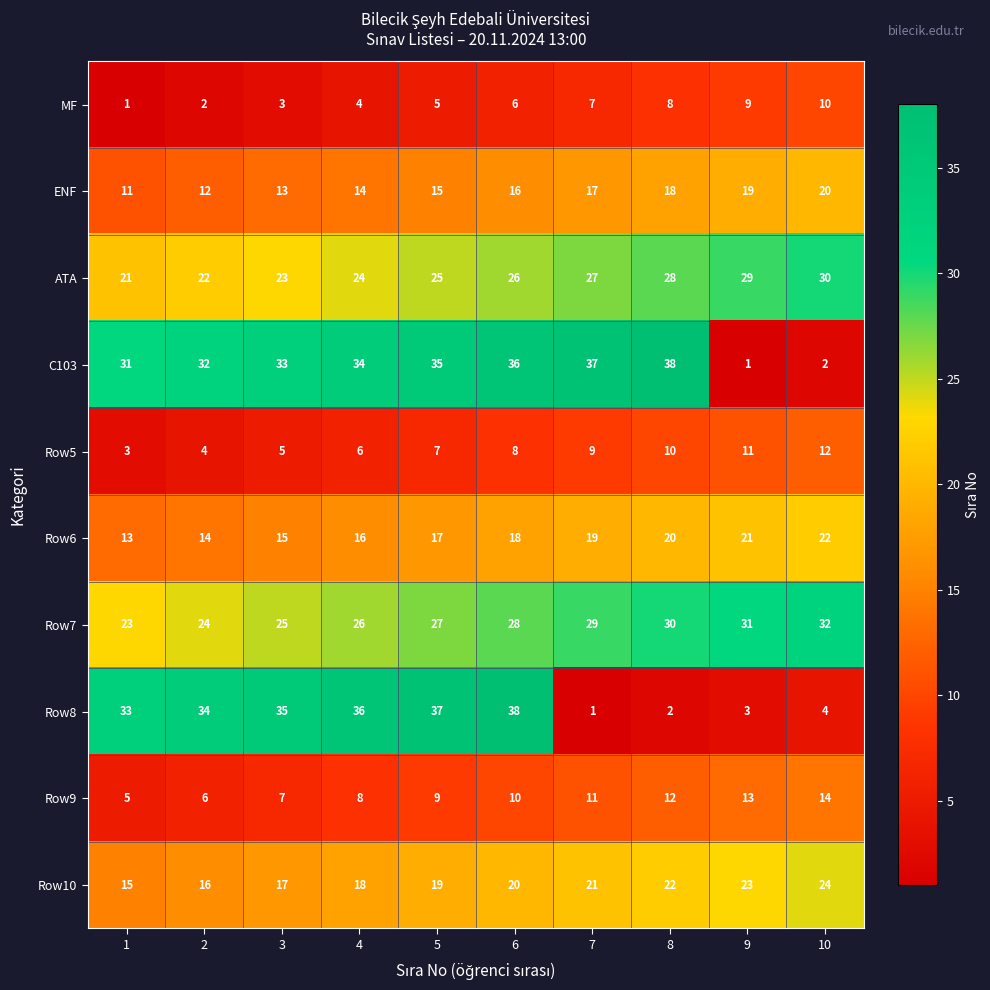

The value of ENF at 10 is 9. True or false?

False